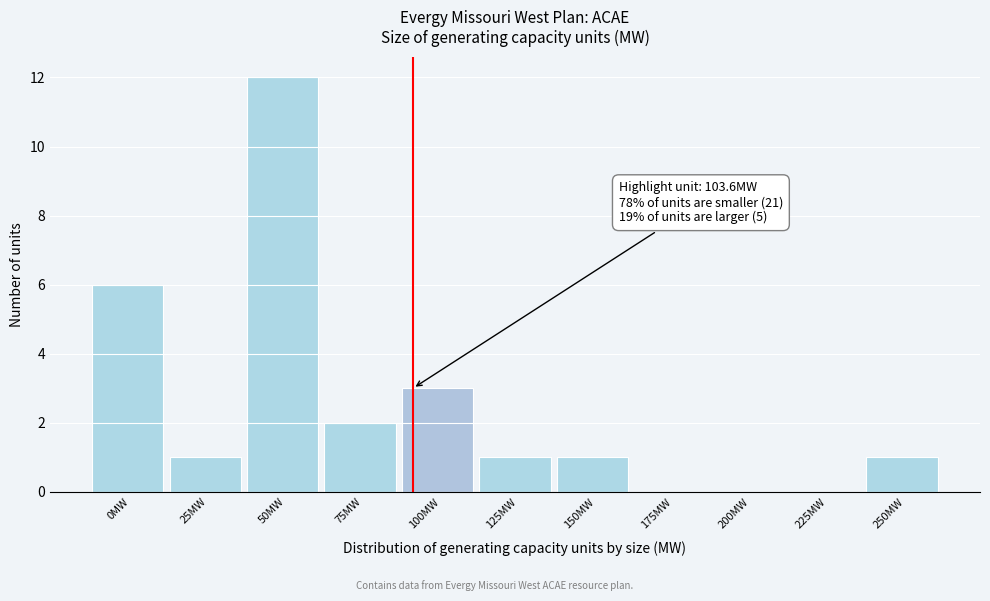

Reading left to right, what are all the values shown in this chart?

0MW=6	25MW=1	50MW=12	75MW=2	100MW=3	125MW=1	150MW=1	175MW=0	200MW=0	225MW=0	250MW=1